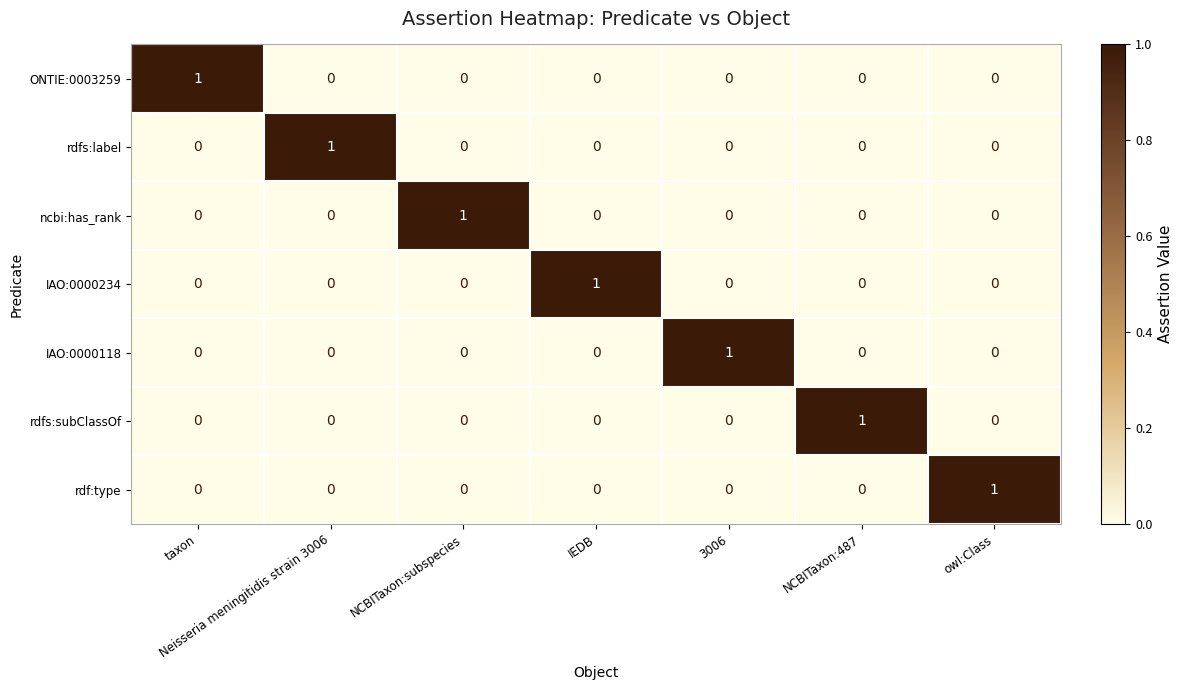

True or false: IAO:0000118 has a value of 0 at IEDB.

True